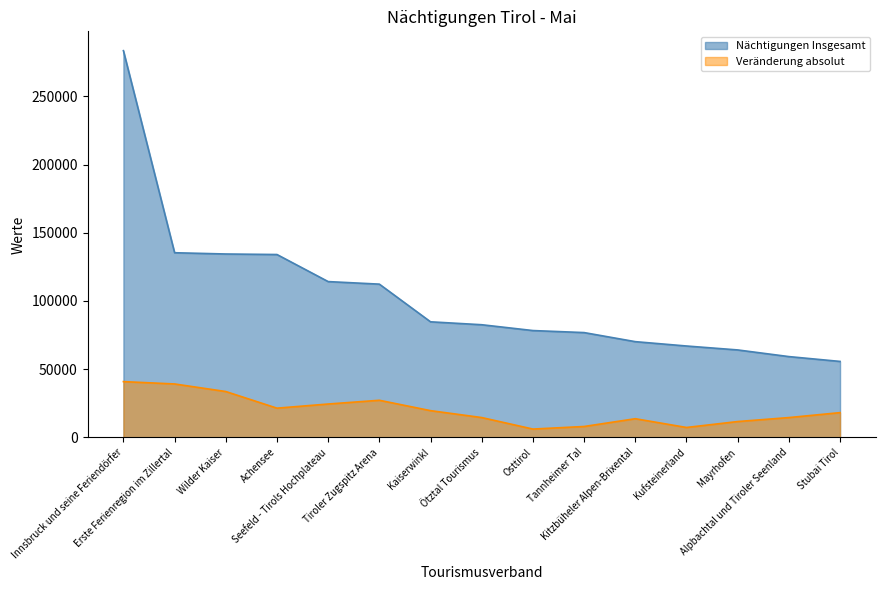

What is the value of the Nächtigungen Insgesamt point at the 9th from the left?

78289